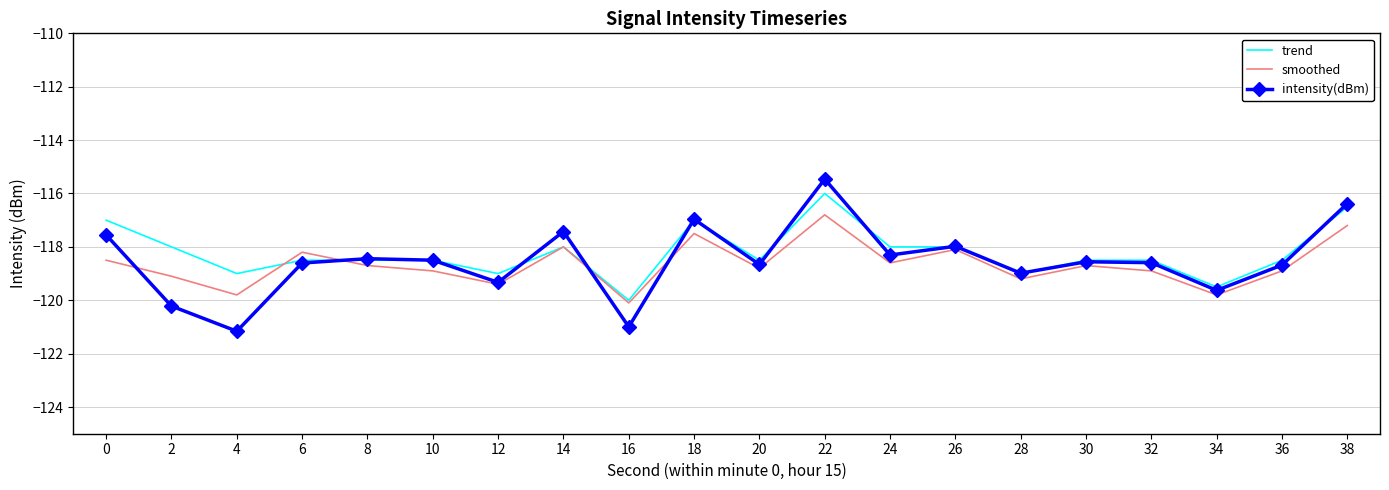

After their last crossing, which series has the higher values: smoothed or trend?

trend